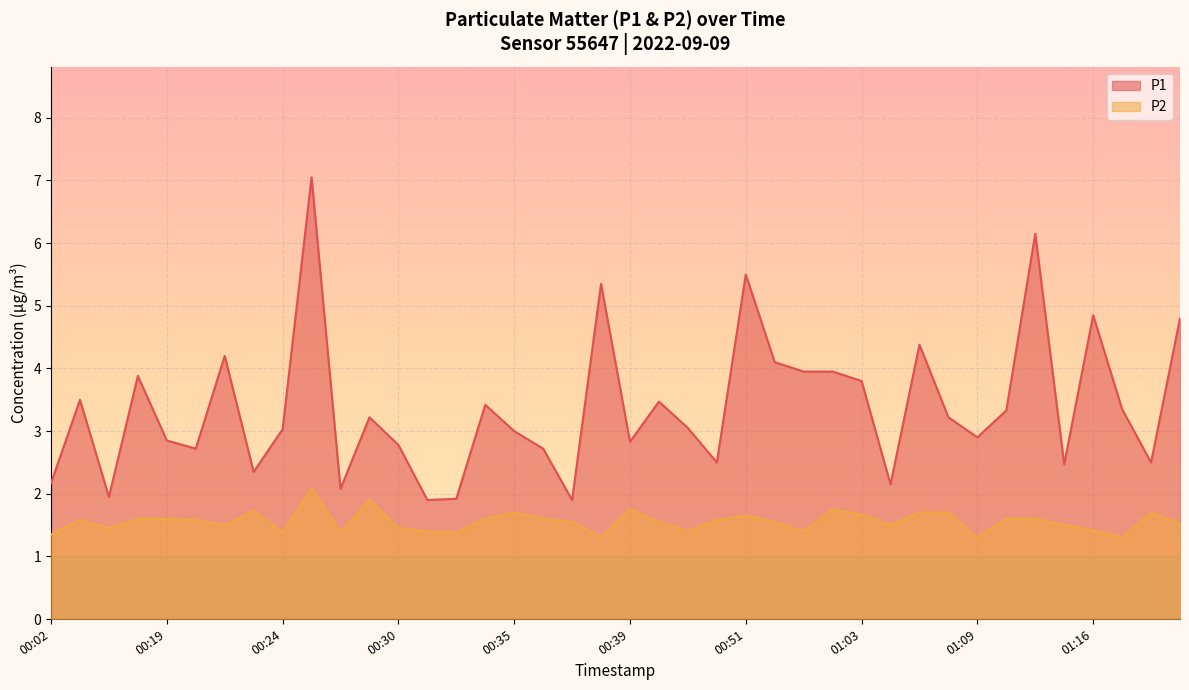

What position from the right is 01:15?

5